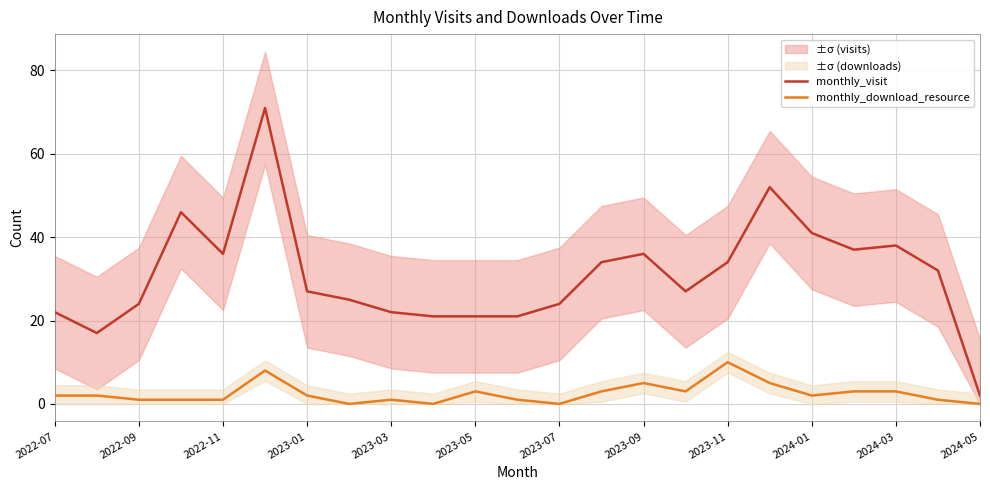

True or false: monthly_visit and monthly_download_resource cross at least once.

False